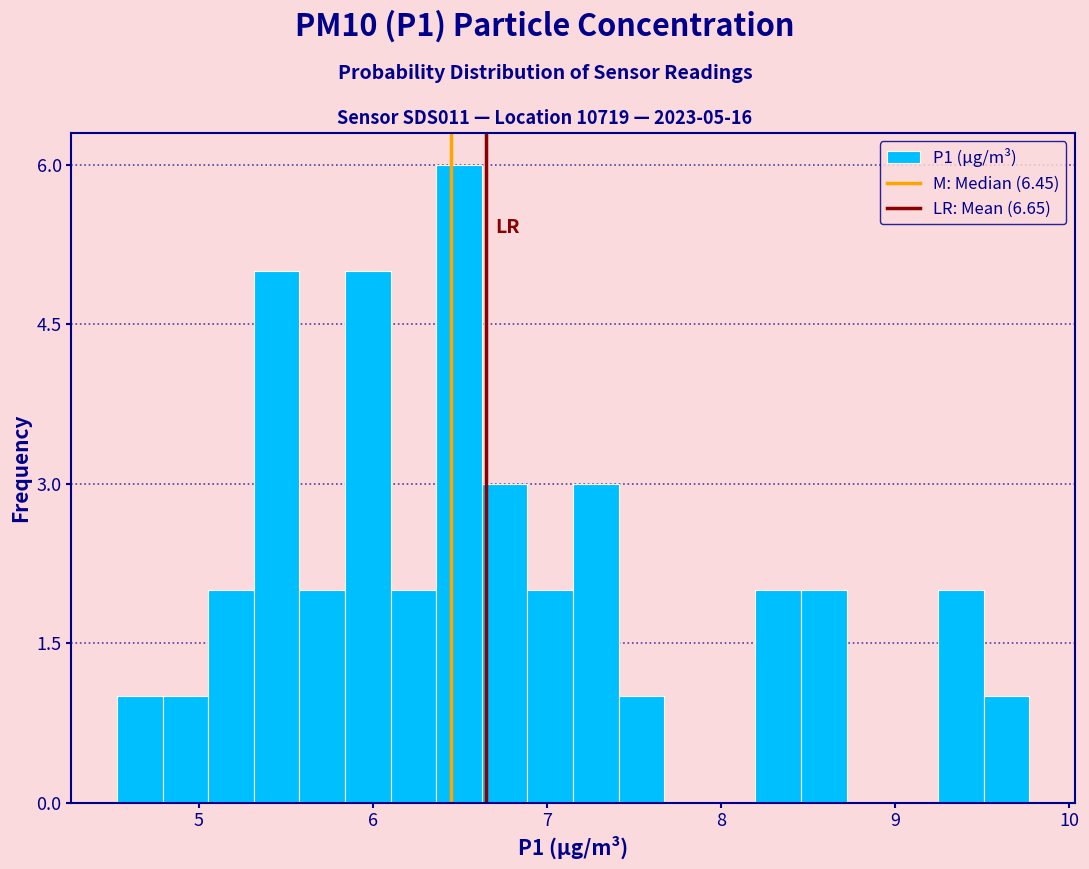

Read against the x-axis, roughly where is the centre of the tallest bar?

6.5